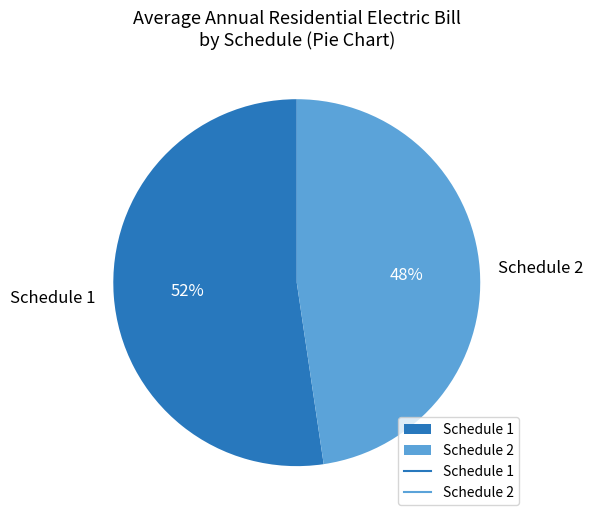

What percentage is the Schedule 2 slice, to the nearest percent?

48%